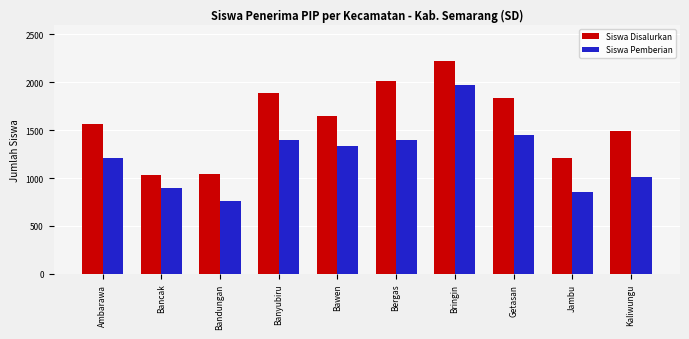

What is the sum of all Siswa Disalurkan values?

15952